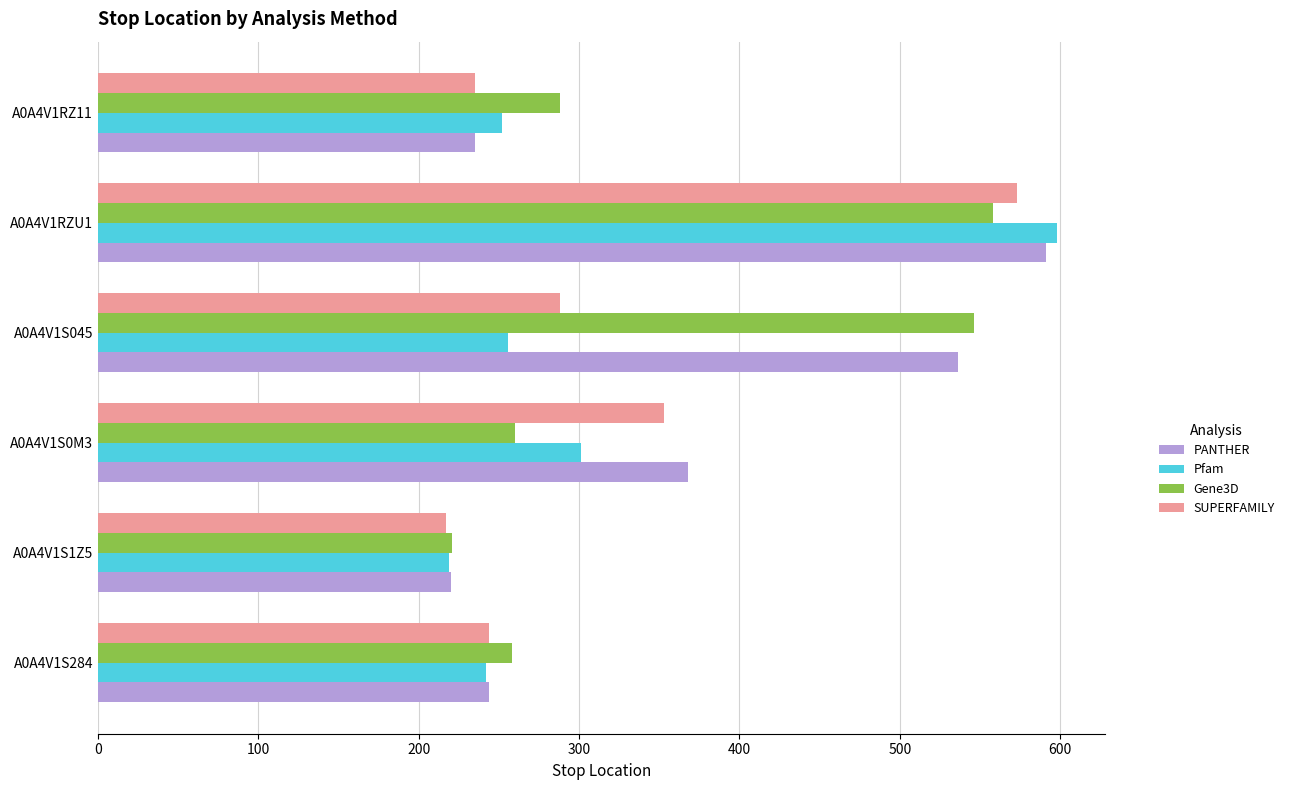

Which series changed the most between A0A4V1S284 and A0A4V1S045?

PANTHER